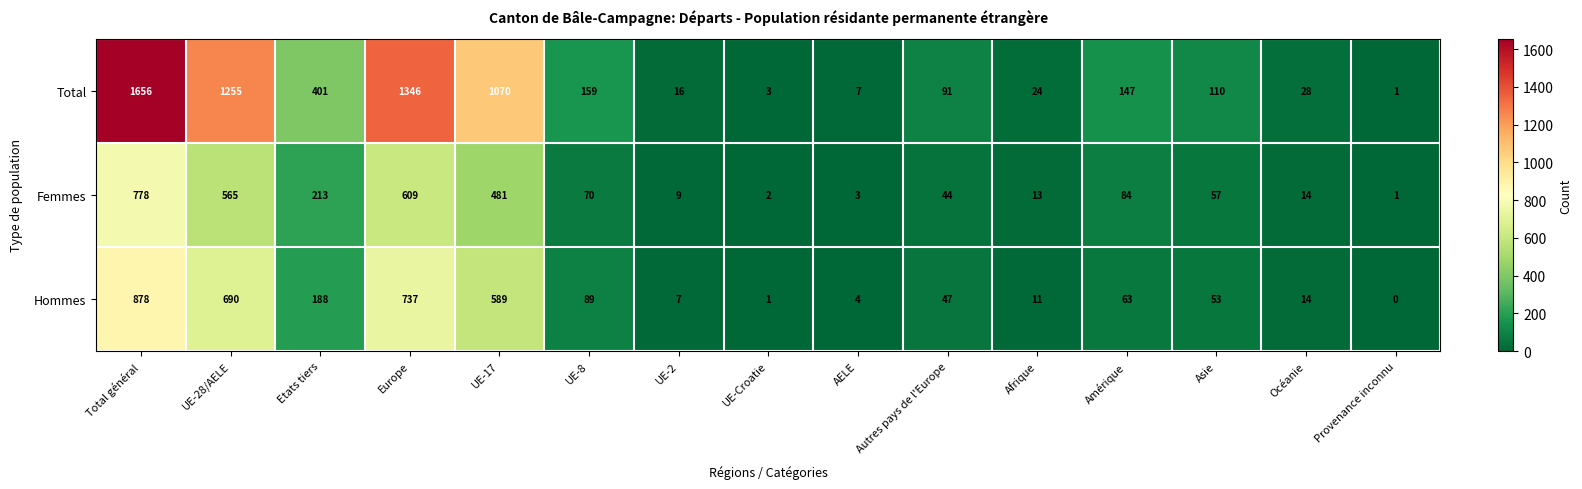

What is the total value across all series at Europe?

2692